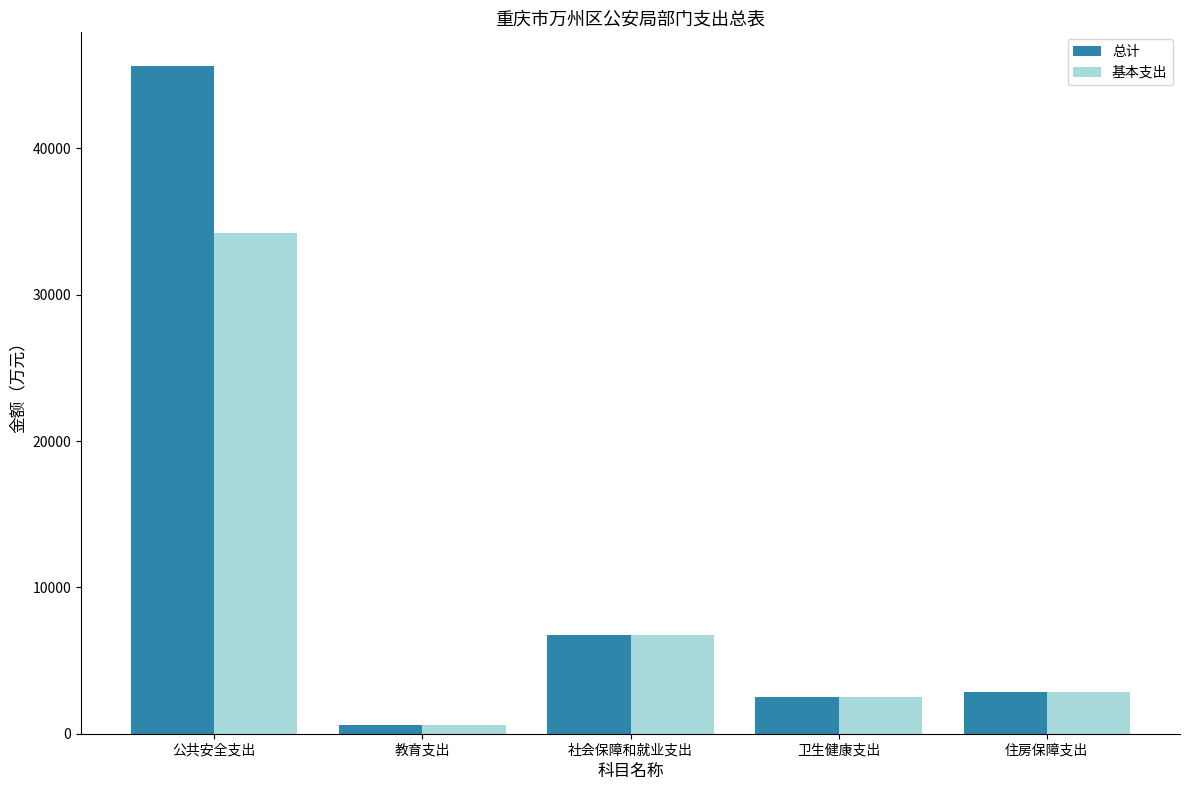

What is the value of the 基本支出 bar at the 1st from the left?

34241.1